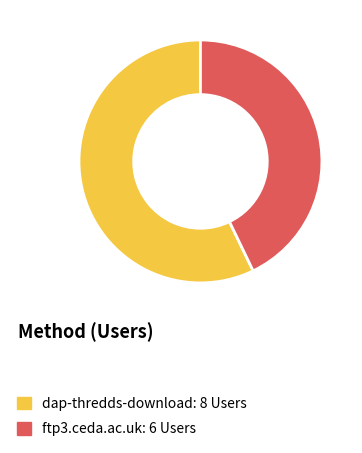

The dap-thredds-download slice represents 57% of the pie. True or false?

True